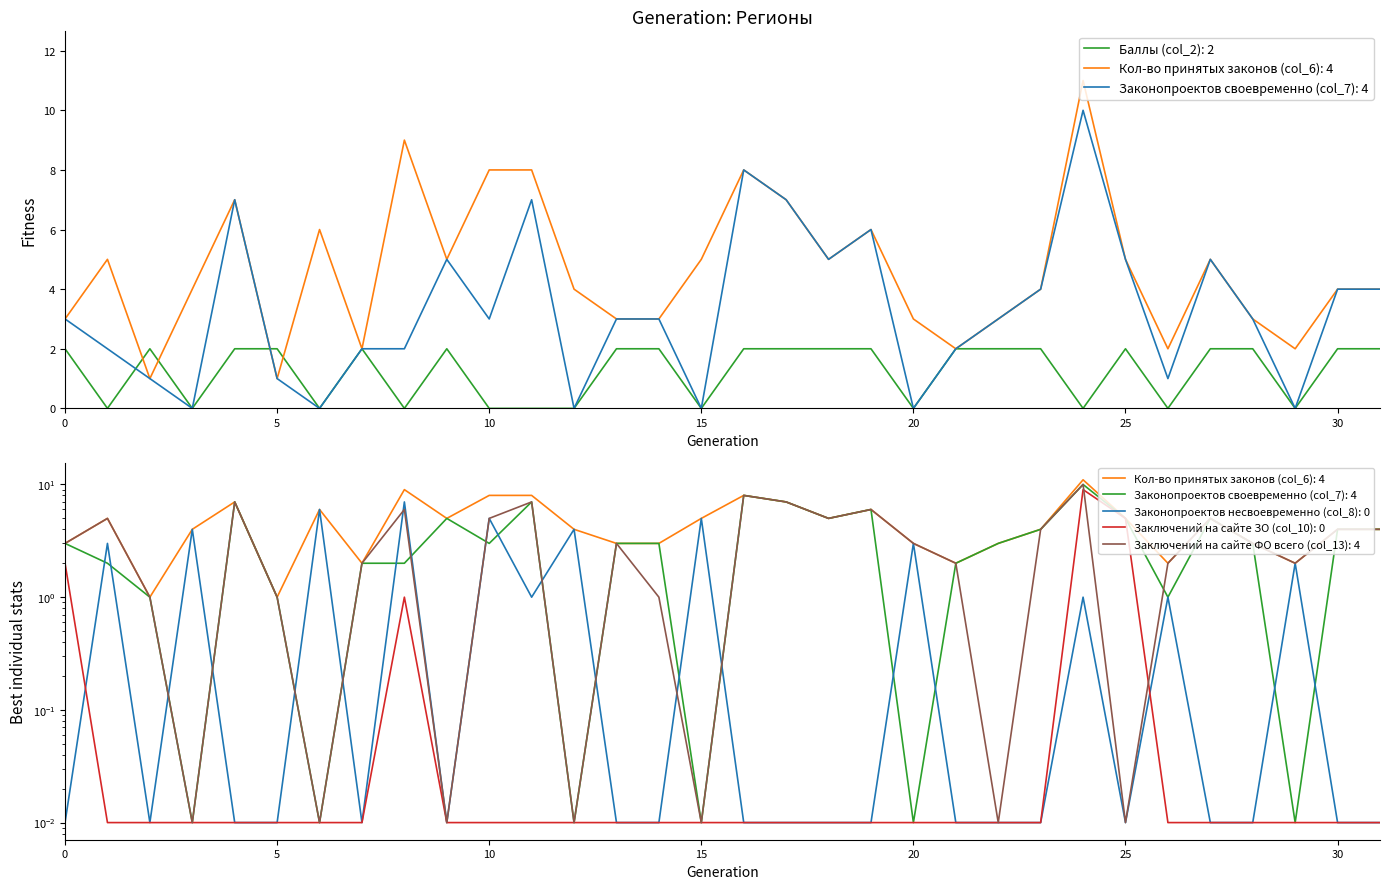

Which series has the widest spread of values?

Кол-во принятых законов (col_6)